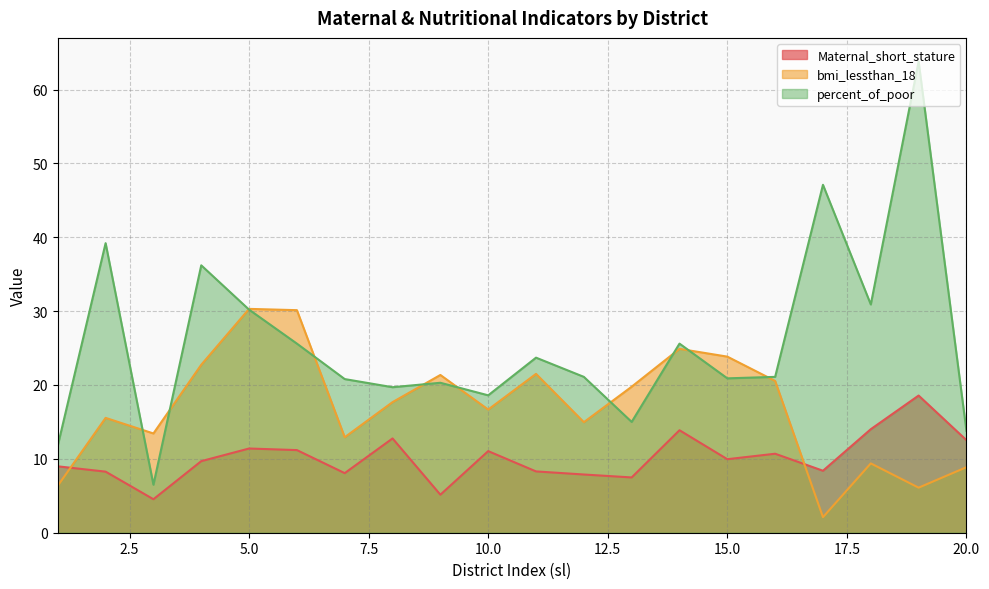

Reading left to right, list all the values displayed in this chart.

Maternal_short_stature: 1=9.0	2=8.3	3=4.5	4=9.7	5=11.4	6=11.2	7=8.1	8=12.8	9=5.1	10=11.0	11=8.3	12=7.9	13=7.5	14=13.9	15=10.0	16=10.7	17=8.4	18=14.0	19=18.6	20=12.5
bmi_lessthan_18: 1=6.4	2=15.5	3=13.4	4=22.7	5=30.3	6=30.1	7=12.9	8=17.7	9=21.4	10=16.7	11=21.5	12=15.0	13=19.8	14=24.9	15=23.8	16=20.5	17=2.1	18=9.4	19=6.1	20=8.9
percent_of_poor: 1=11.8	2=39.2	3=6.5	4=36.2	5=30.2	6=25.6	7=20.8	8=19.7	9=20.3	10=18.6	11=23.7	12=21.1	13=15.0	14=25.6	15=20.9	16=21.1	17=47.1	18=30.9	19=63.8	20=13.8